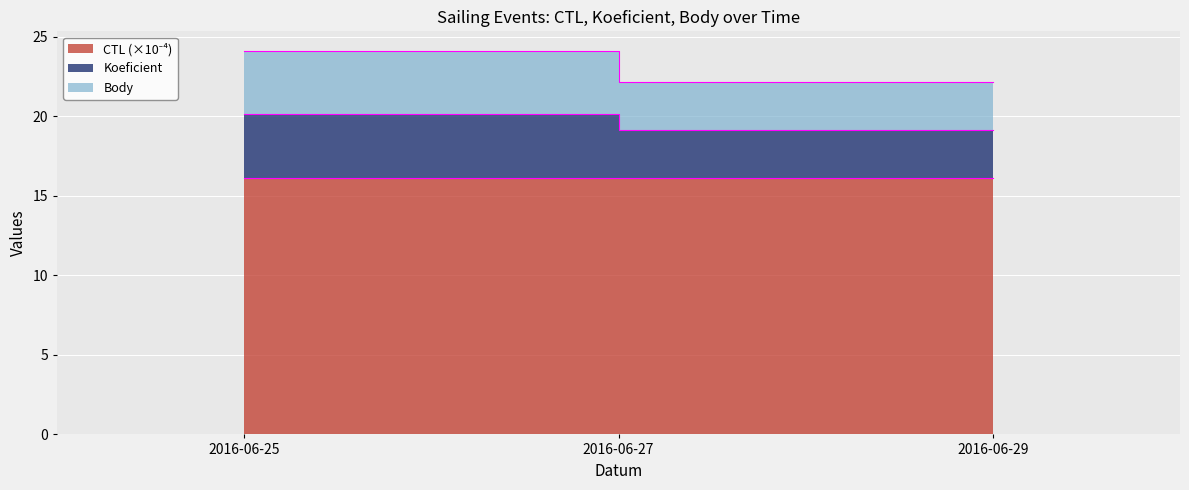

Between 2016-06-25 and 2016-06-29, which series saw the biggest shift?

Koeficient